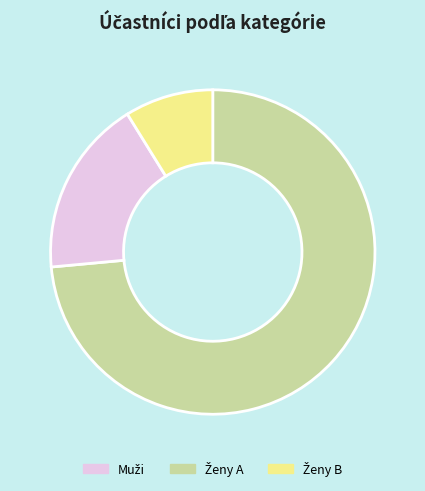

Is there any slice that represents more than half of the pie?

Yes